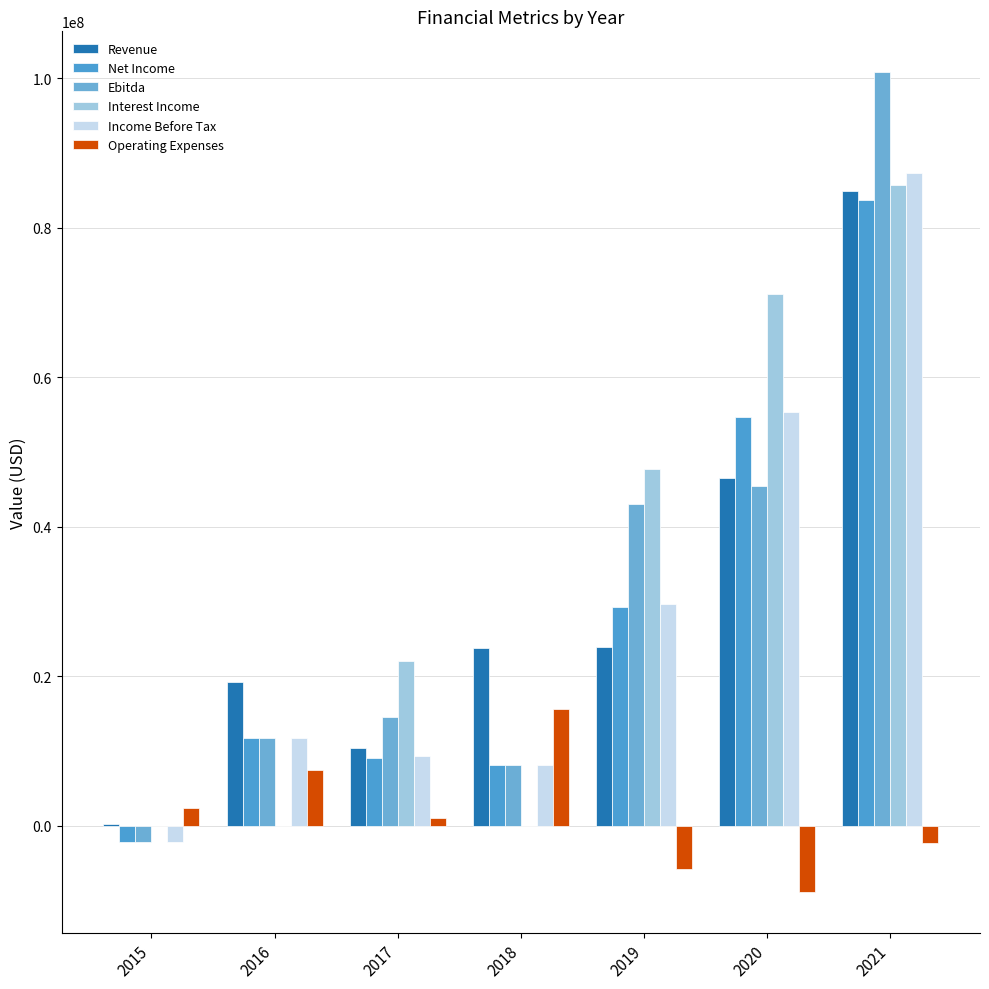

What is the difference between the Operating Expenses values at 2016 and 2020?

16349618